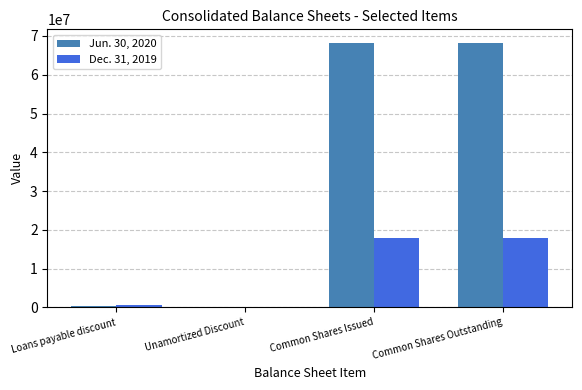

Which series has the largest total across all categories?

Jun. 30, 2020